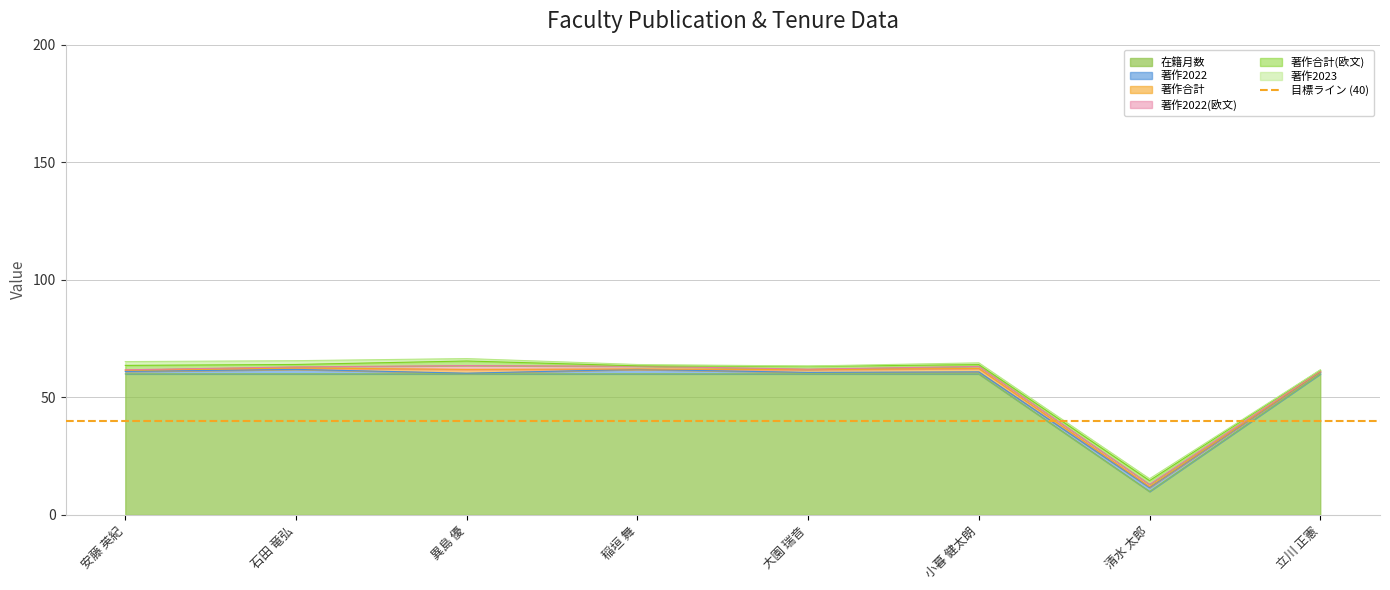

Rank the series by their maximum value, from highest to lowest.

在籍月数, 著作2022, 著作合計, 著作2022(欧文), 著作合計(欧文), 著作2023